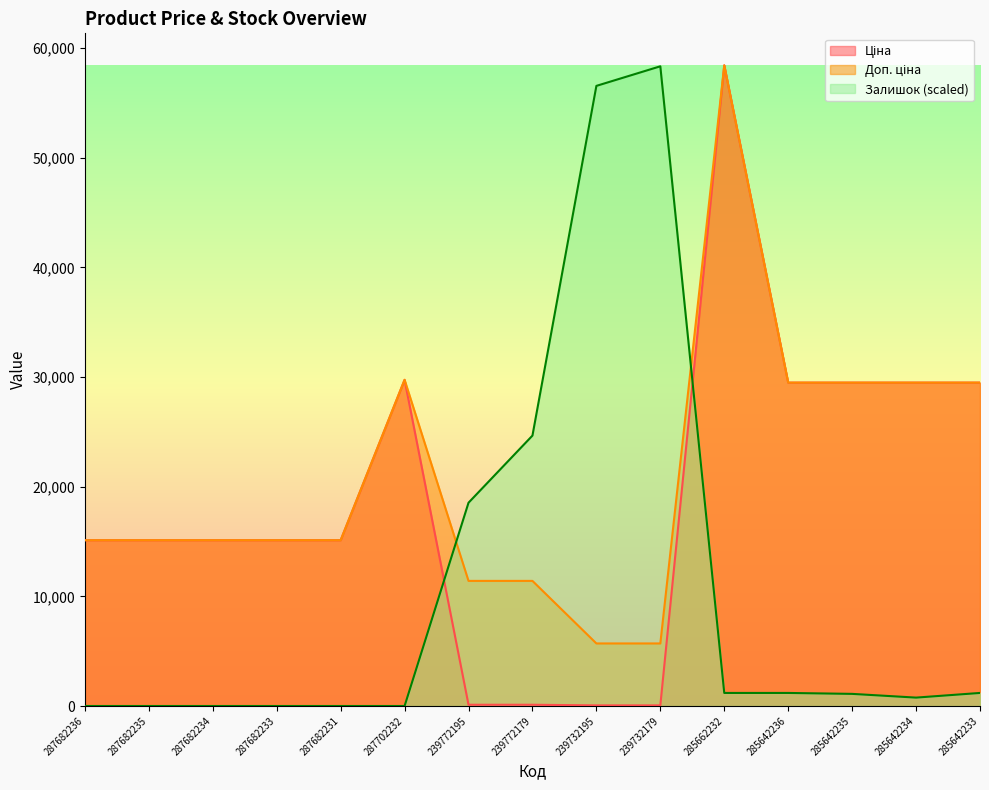

What are all the series names shown in the legend?

Ціна, Доп. ціна, Залишок